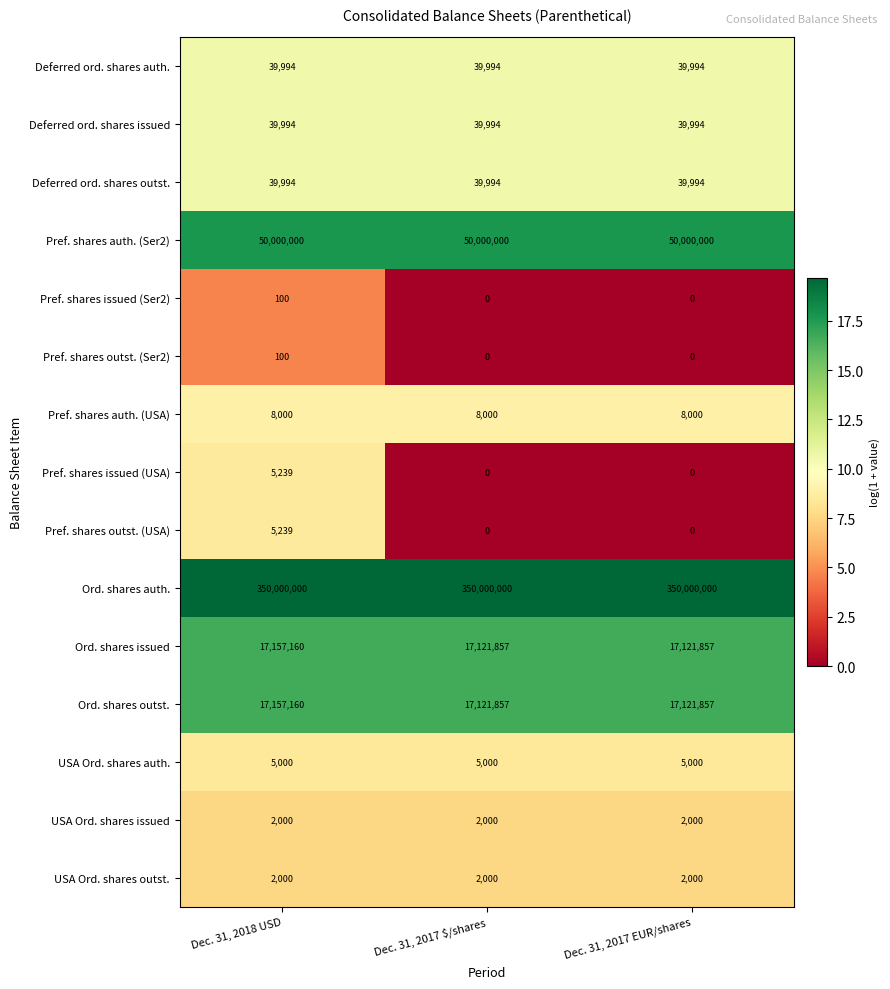

What is the approximate value of Deferred ord. shares auth. at Dec. 31, 2017 EUR/shares?

39994